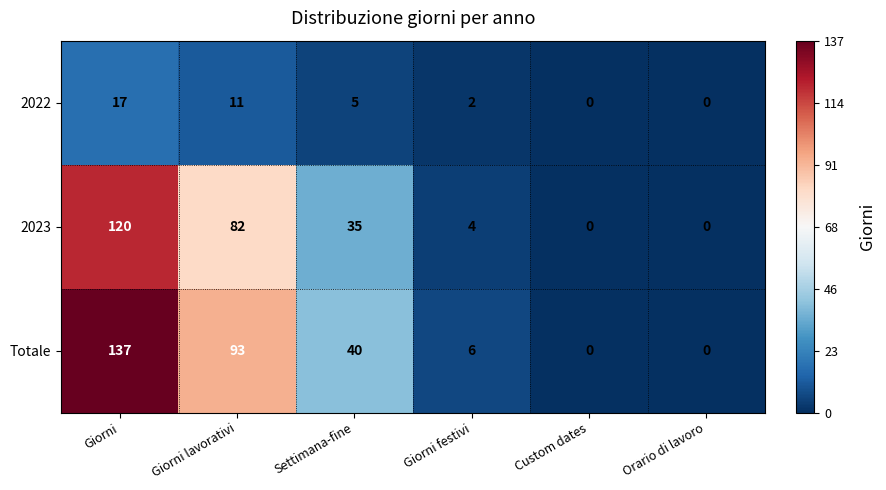

What is the difference between the maximum and minimum values in the Totale series?

137